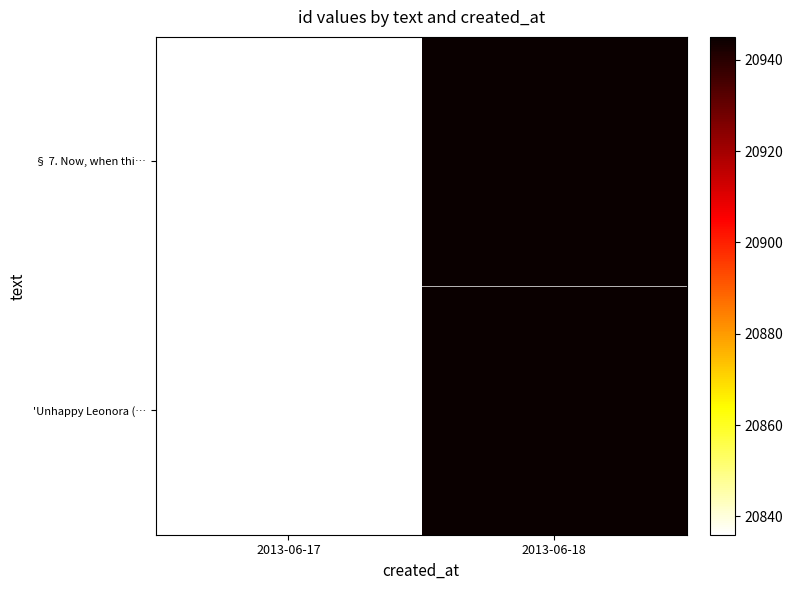

Which series has the largest range (max minus min)?

§ 7. Now, when thi…